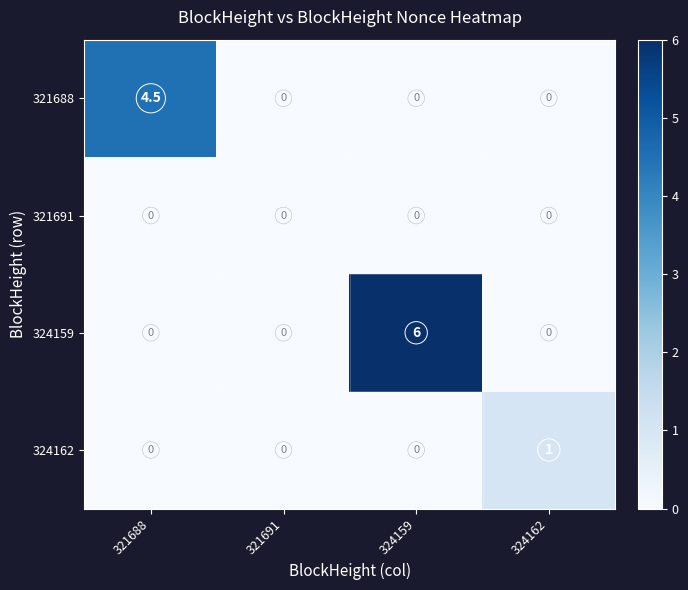

Which label corresponds to the largest value in the chart?

324159